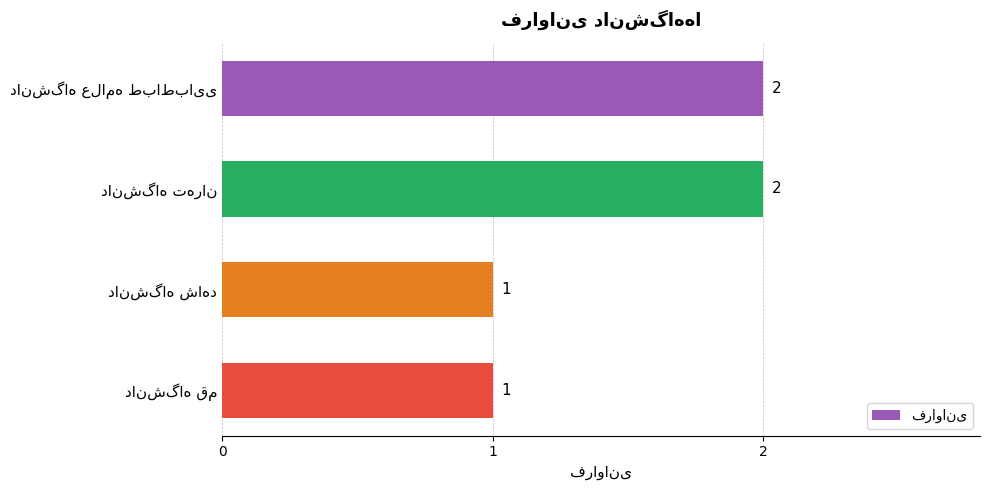

Count the values in the range 1 to 2.

4